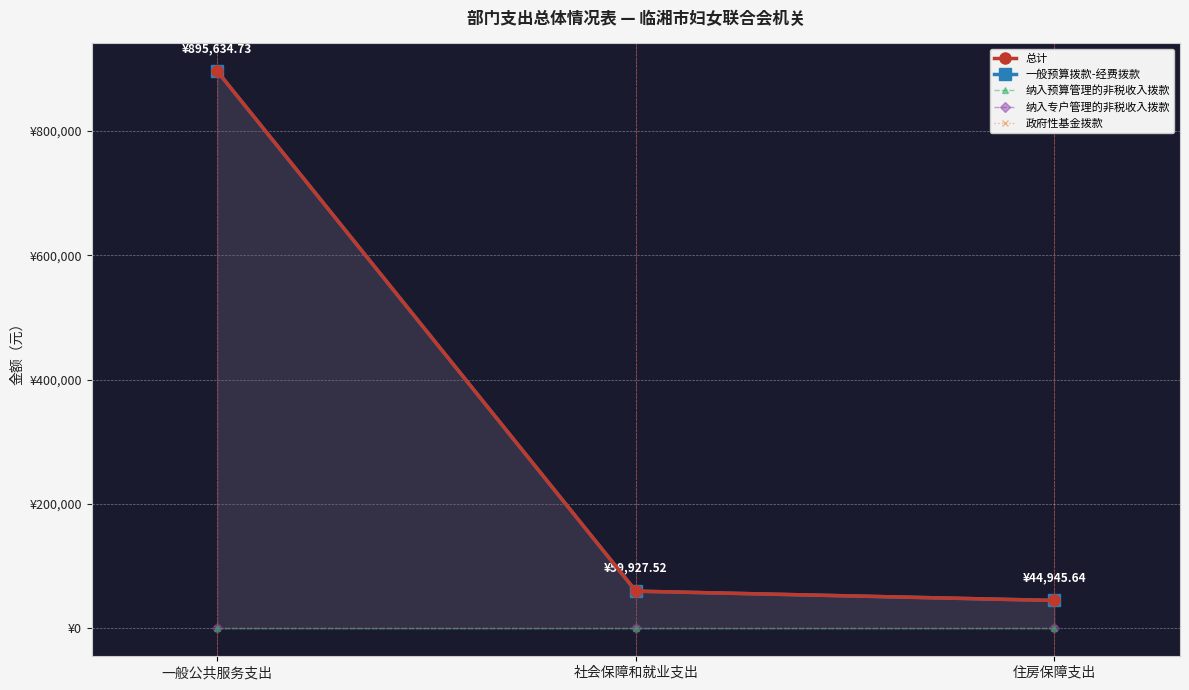

What are all the series names shown in the legend?

总计, 一般预算拨款-经费拨款, 纳入预算管理的非税收入拨款, 纳入专户管理的非税收入拨款, 政府性基金拨款